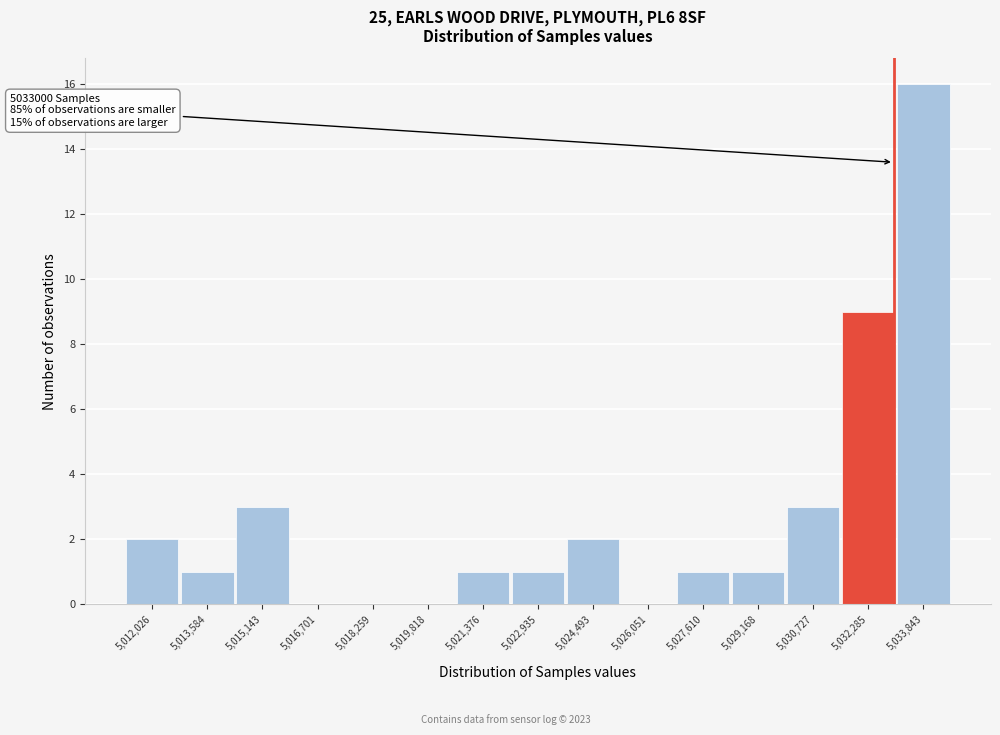

Which range on the x-axis has the tallest bar?

5033000 to 5034600